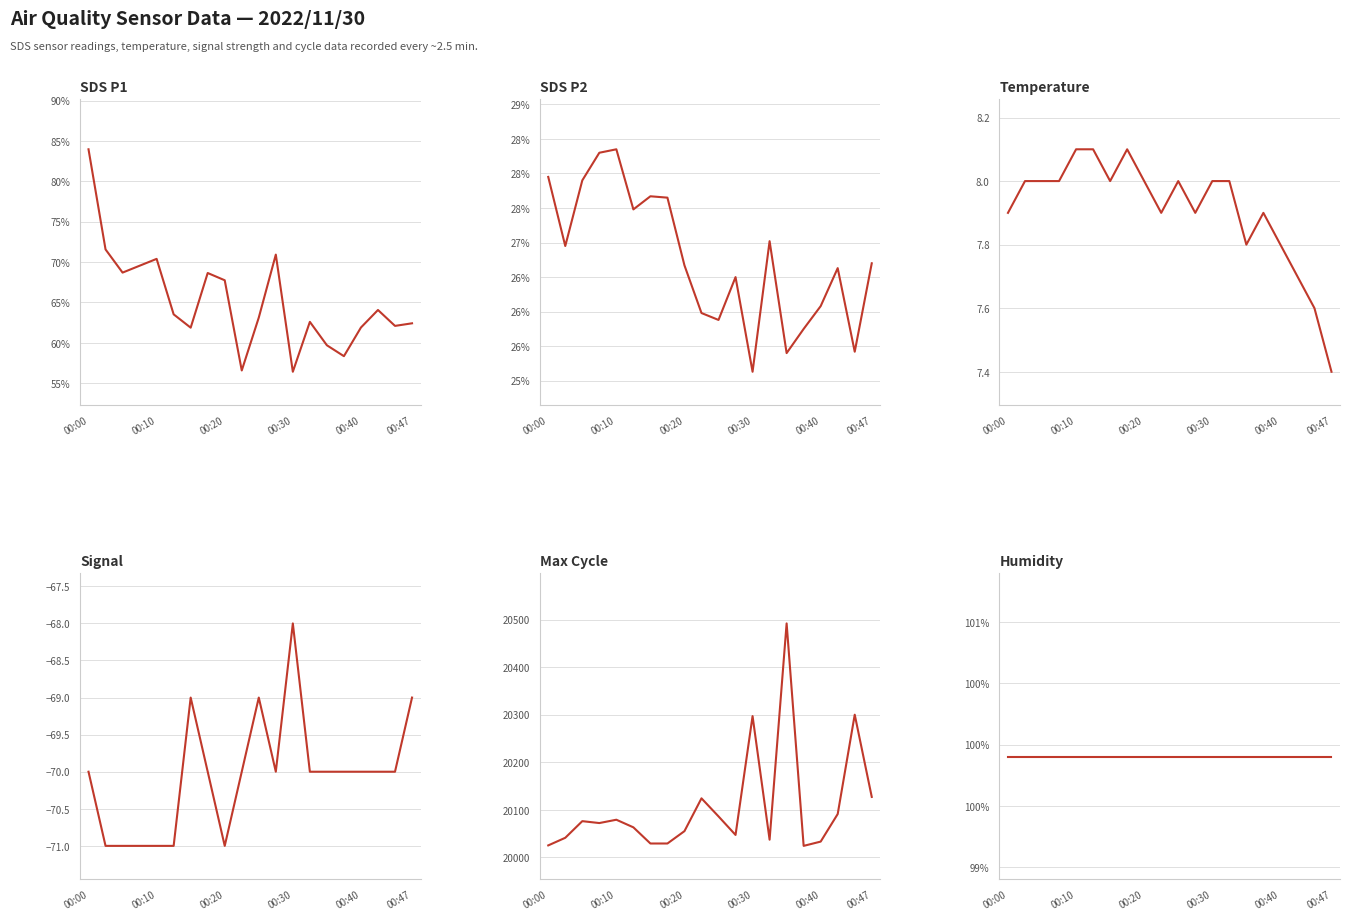

List the series in order of their peak value, highest first.

Max_cycle, Humidity, SDS_P1, SDS_P2, Temp, Signal